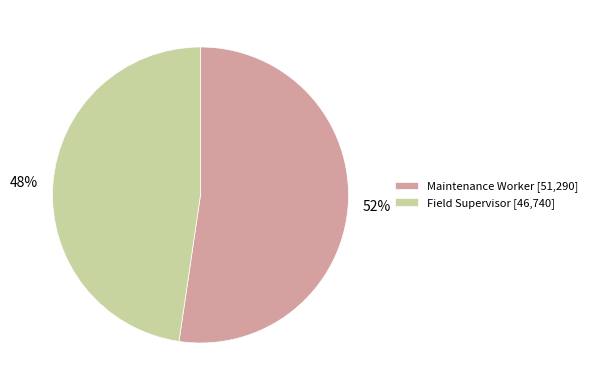

Which slice is the smallest?

Field Supervisor